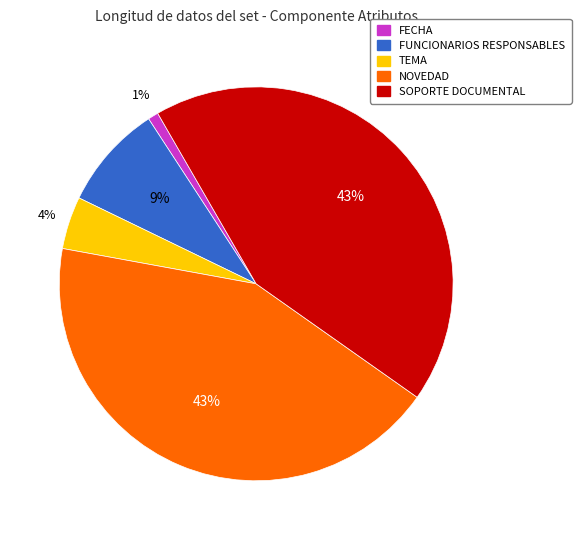

To the nearest percent, what percentage of the pie is FUNCIONARIOS RESPONSABLES?

9%